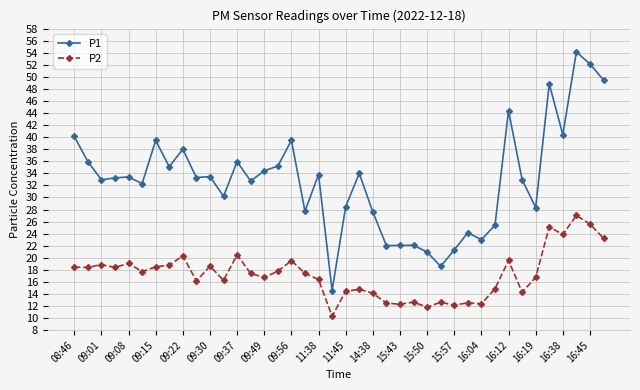

Which series has the largest range (max minus min)?

P1